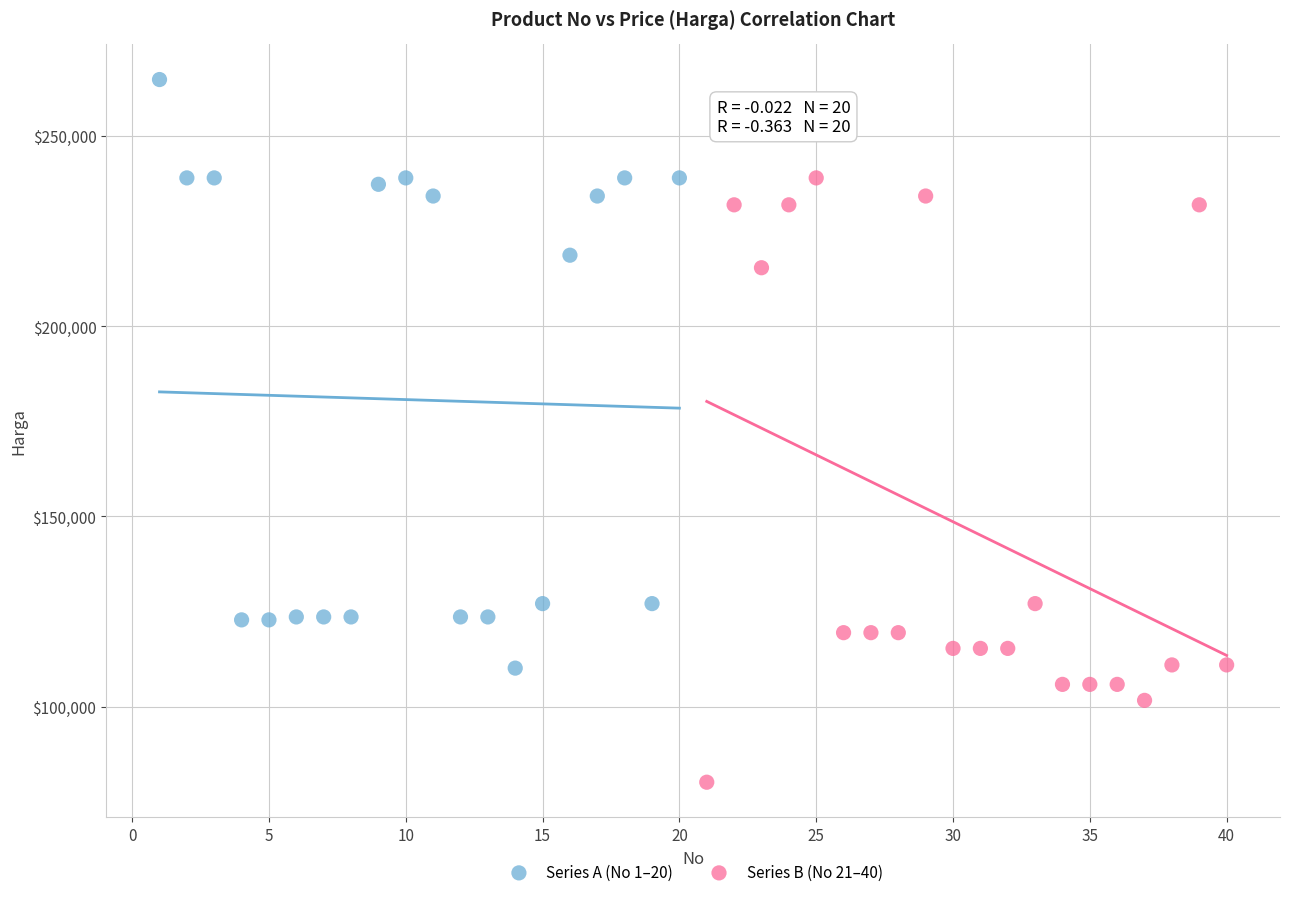

Which series reaches the minimum Y coordinate?

Series B (No 21–40)